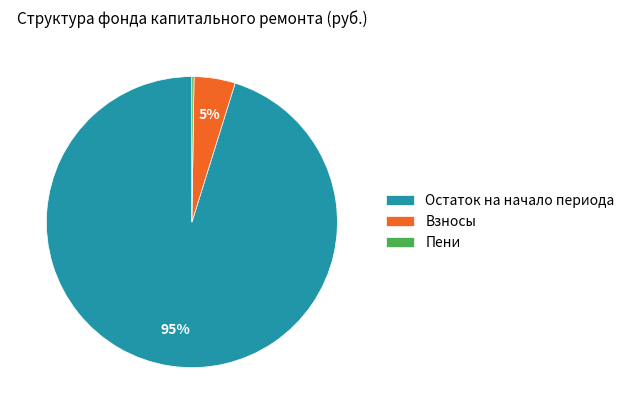

Which category has the biggest portion of the pie?

Остаток на начало периода